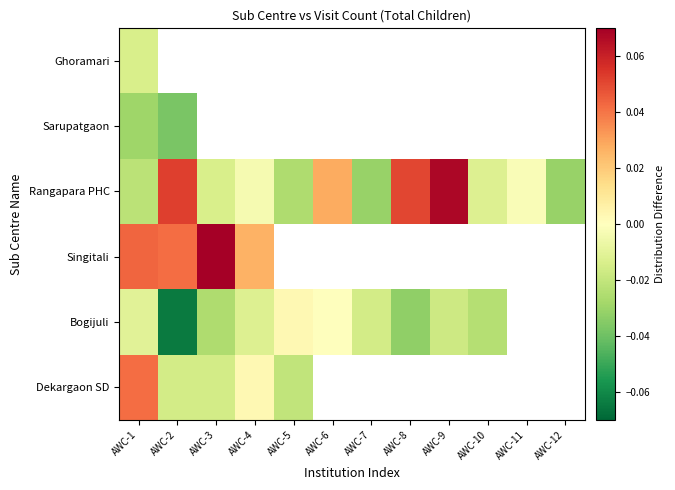

Rank the series by their maximum value, from lowest to highest.

Sarupatgaon, Ghoramari, Bogijuli, Dekargaon SD, Rangapara PHC, Singitali